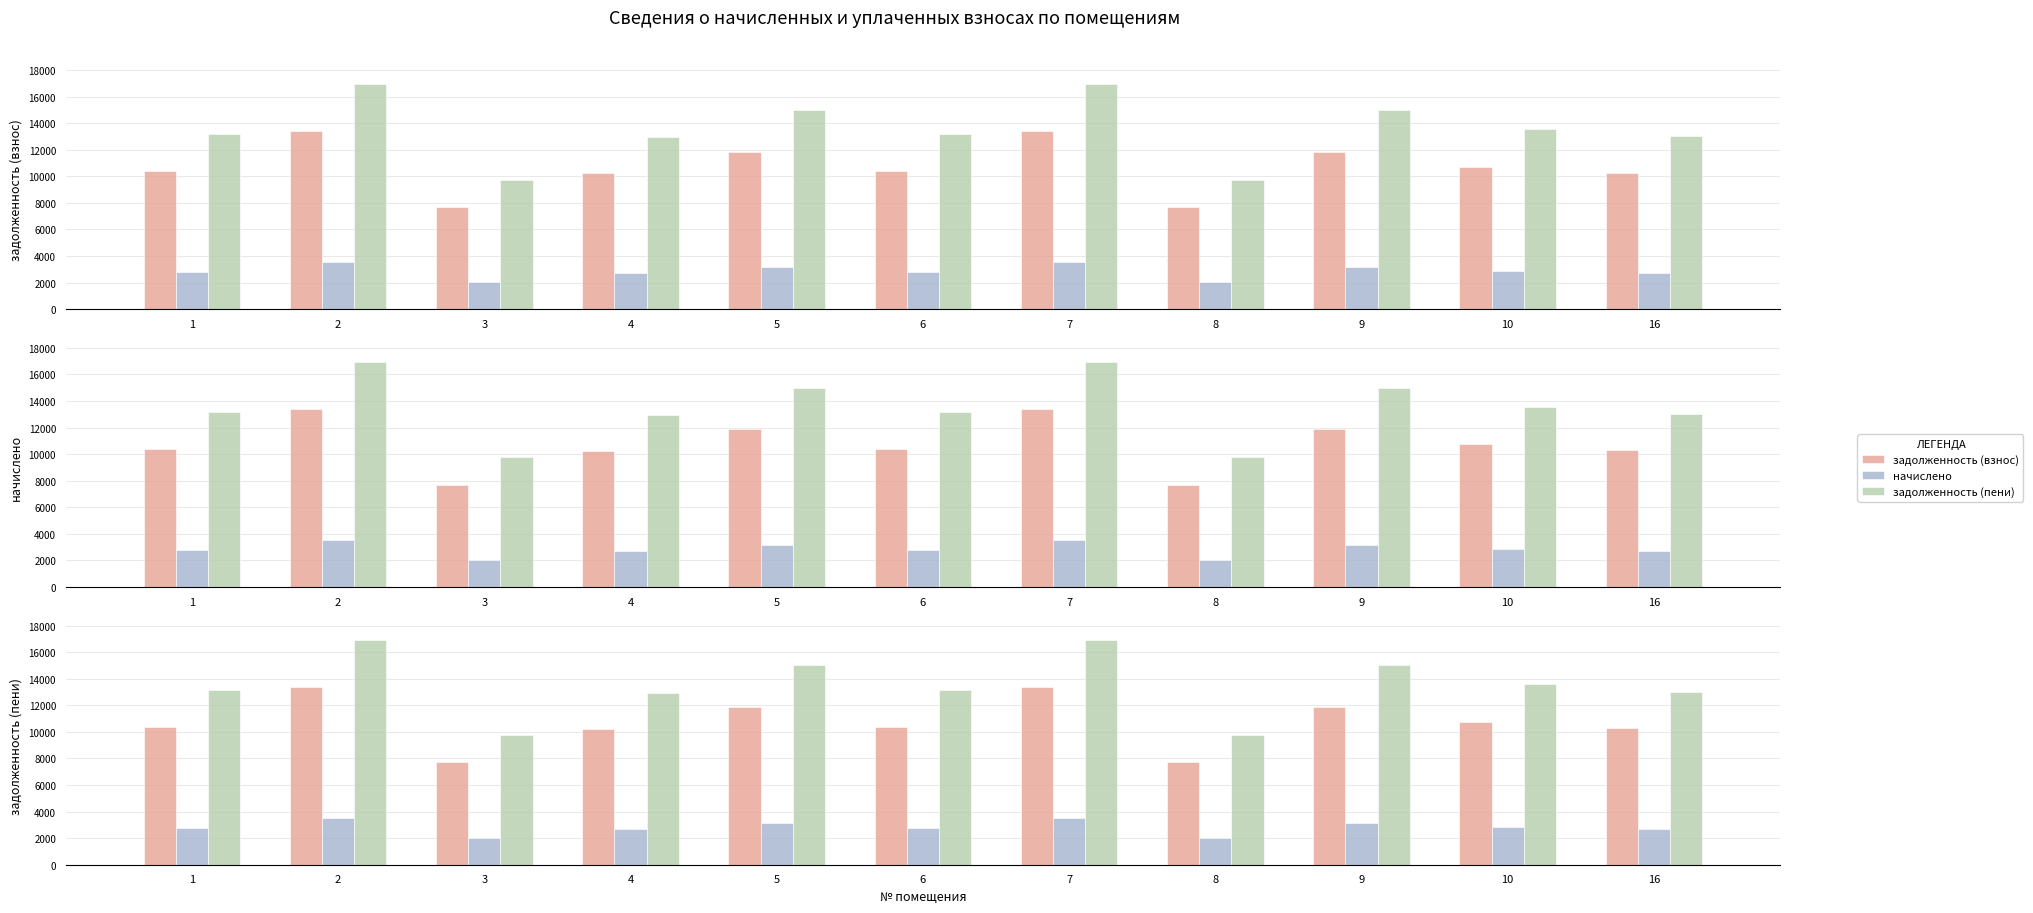

What is the total value across all series at 6?

26312.2